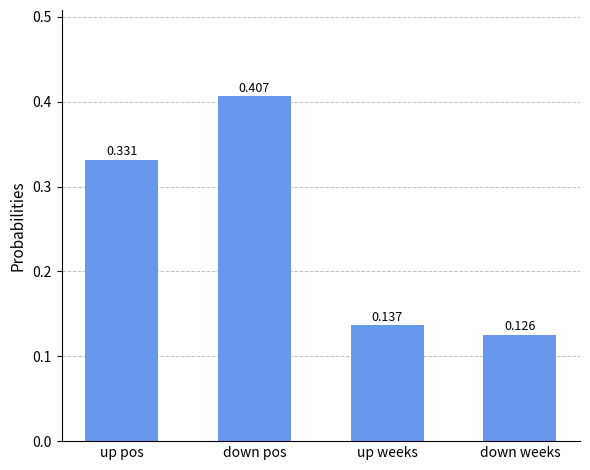

At which category does the chart reach its peak across all series?

down pos